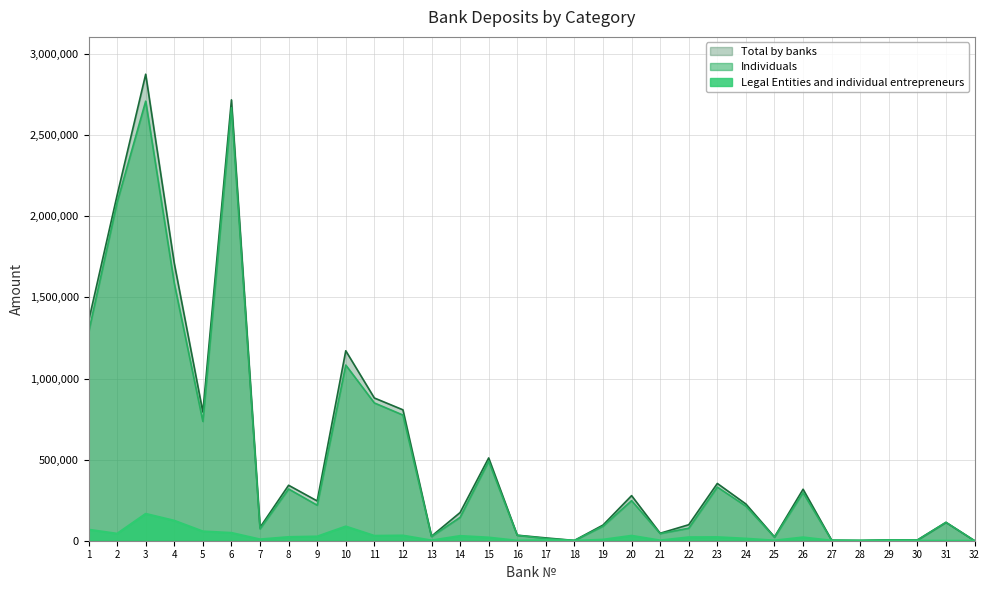

What is the difference between the maximum and minimum values in the Individuals series?

2709654